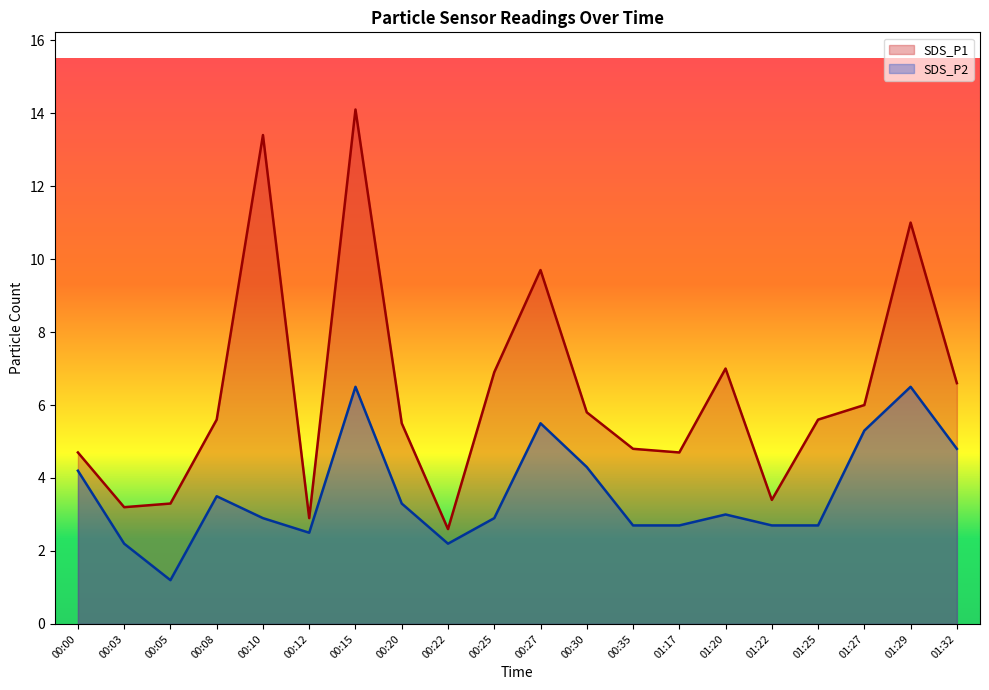

The SDS_P1 series shows 4.2 at 00:27. True or false?

False